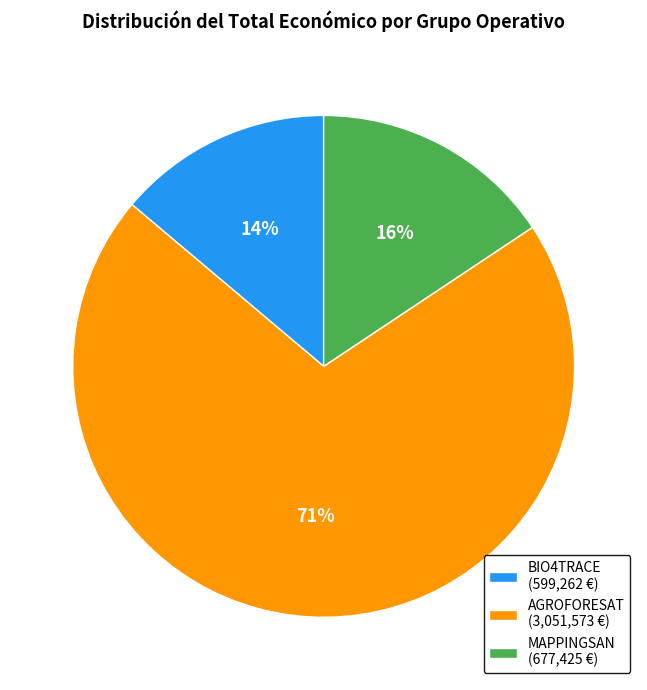

Which slice is the smallest?

BIO4TRACE